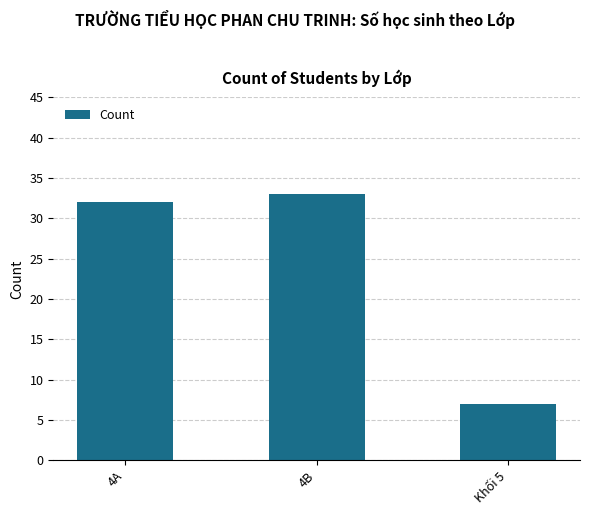

Which has a higher value, 4B or Khối 5?

4B